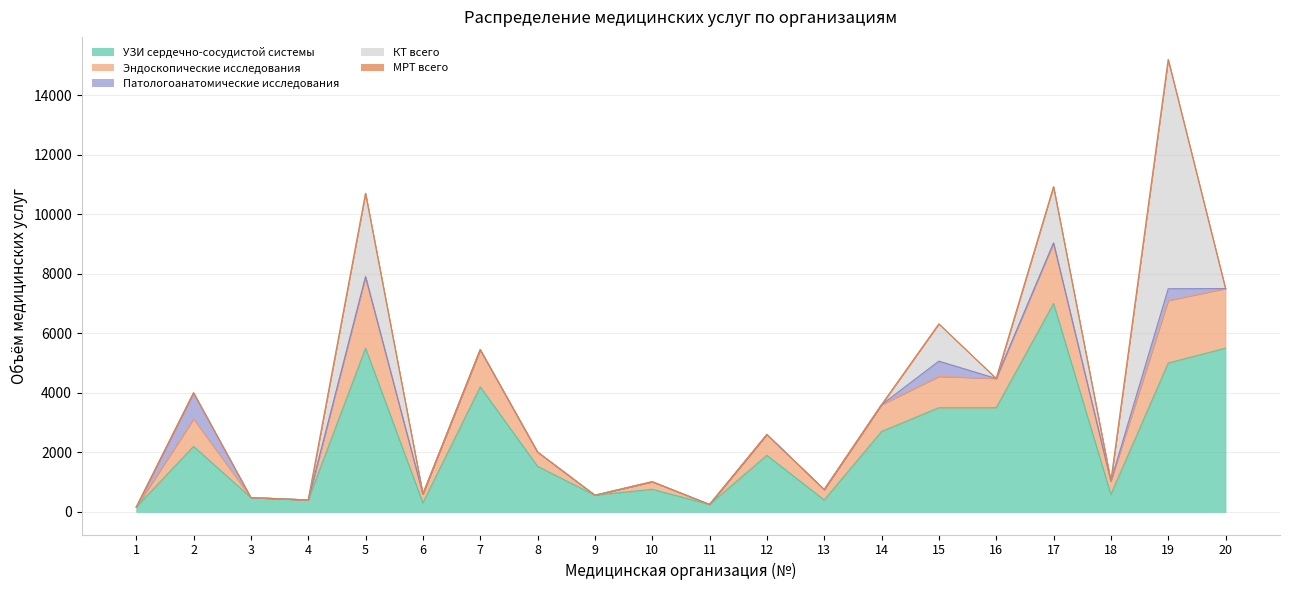

True or false: Патологоанатомические исследования and УЗИ сердечно-сосудистой системы intersect in this chart.

False